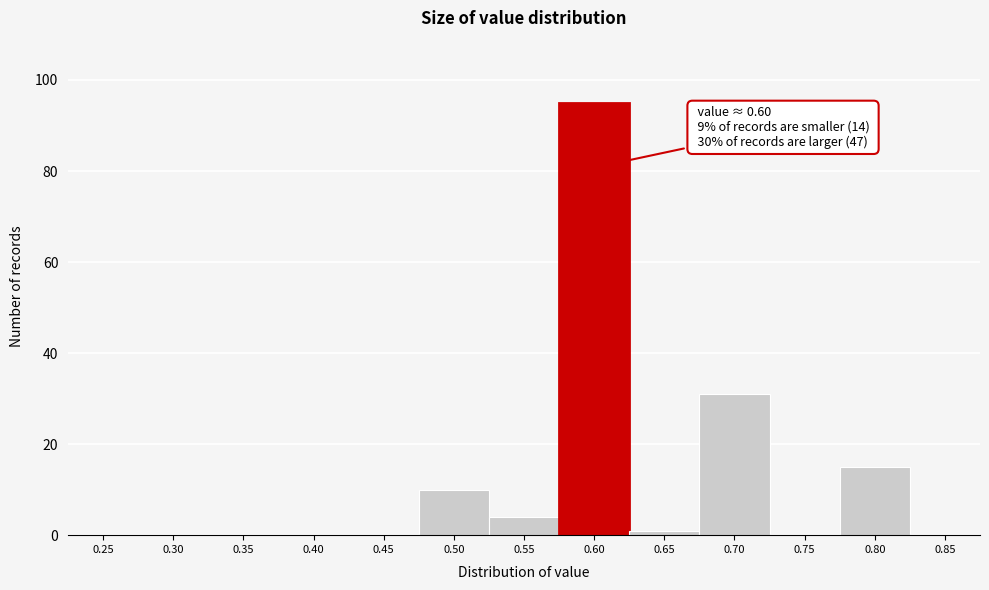

Which range on the x-axis has the tallest bar?

0.575 to 0.625